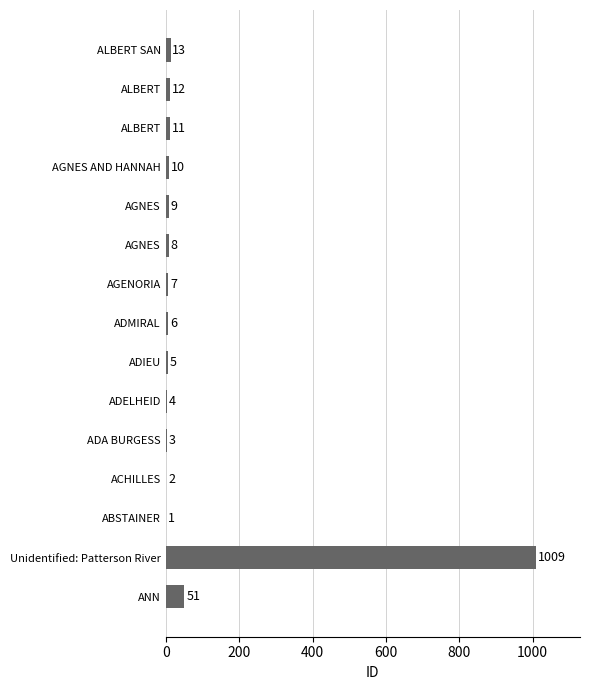

What is the minimum value shown in the chart?

1